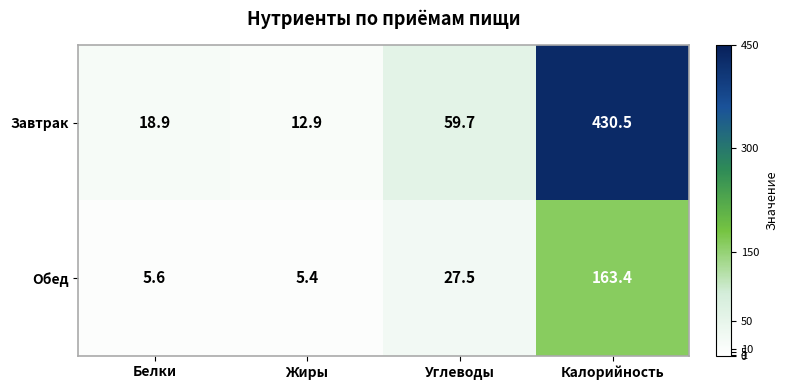

What is the total value across all series at Углеводы?

87.2